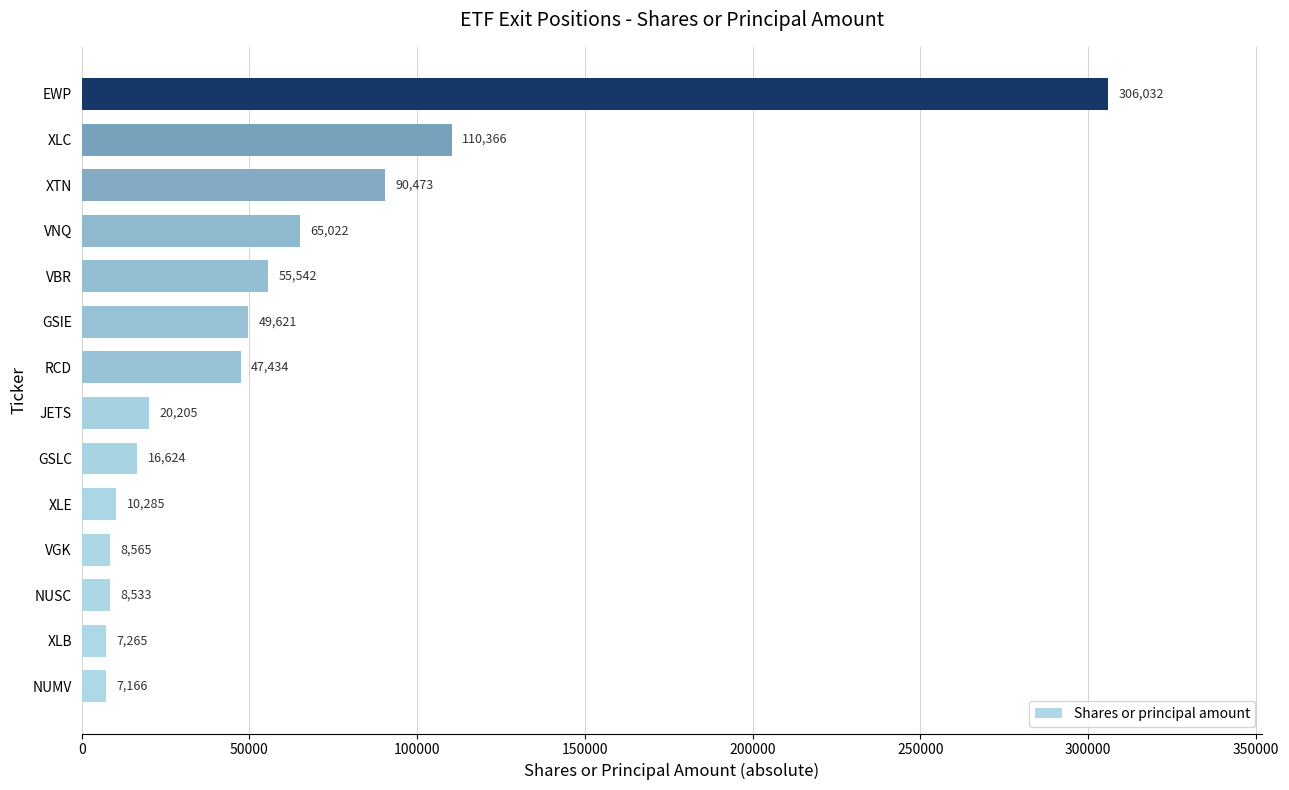

Is it true that the value at VBR is 55542?

True